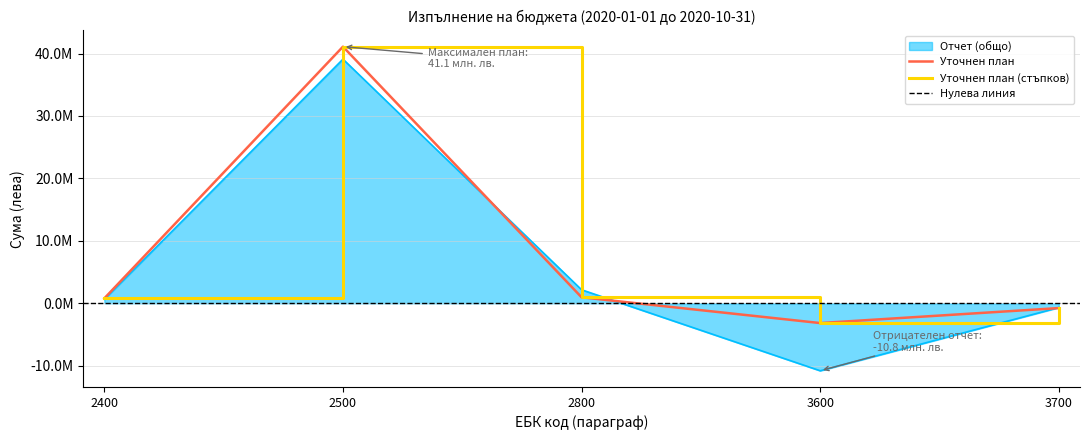

What is the average value?

6070733